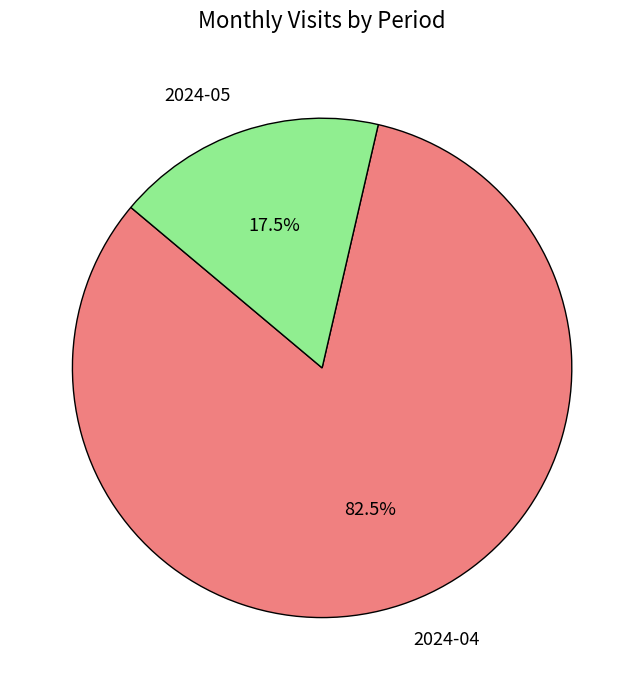

How much of the chart is everything except 2024-04?

17.5%